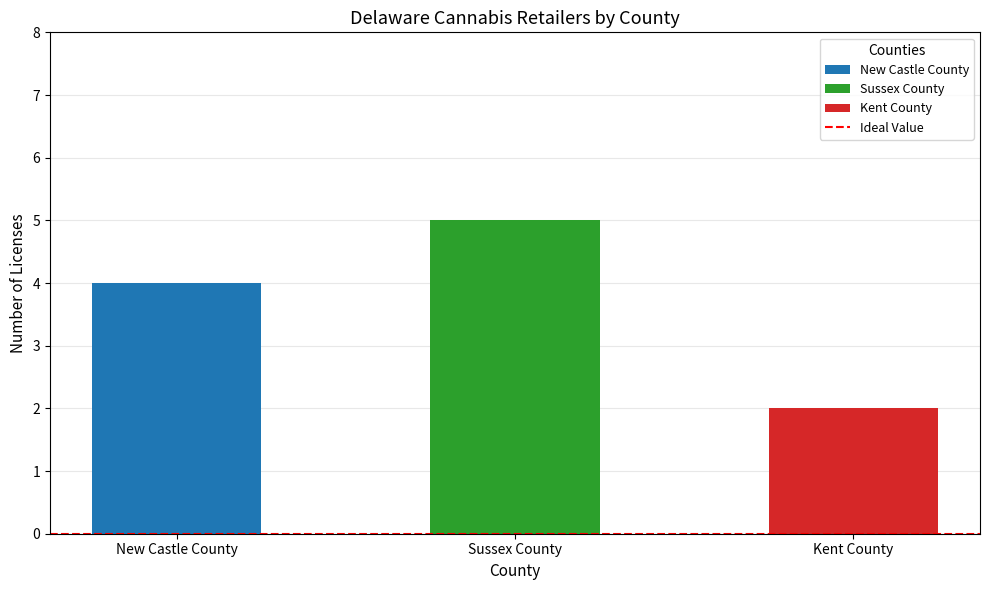

Which label corresponds to the smallest value in the chart?

Kent County